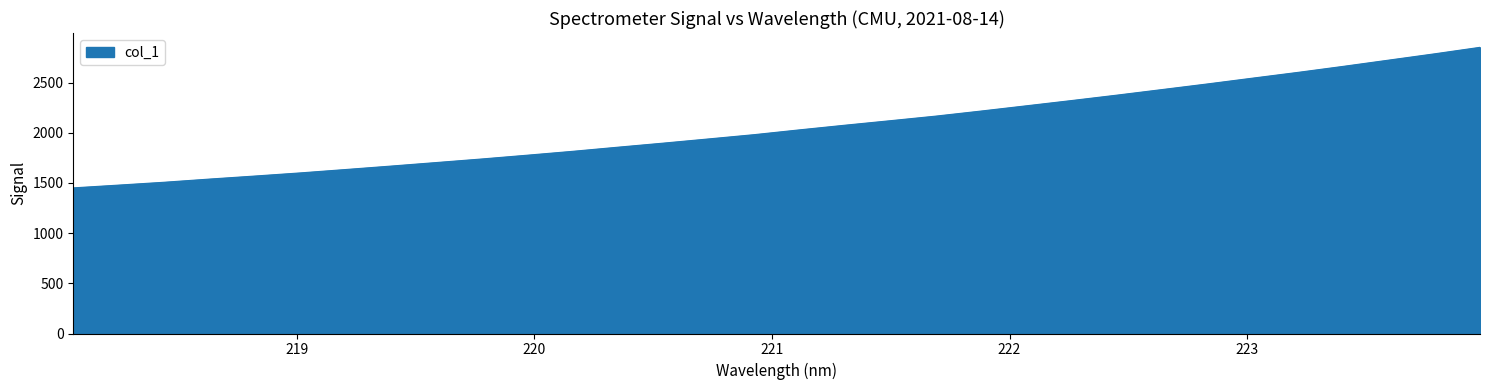

What is the difference between the maximum and minimum values?

1400.5